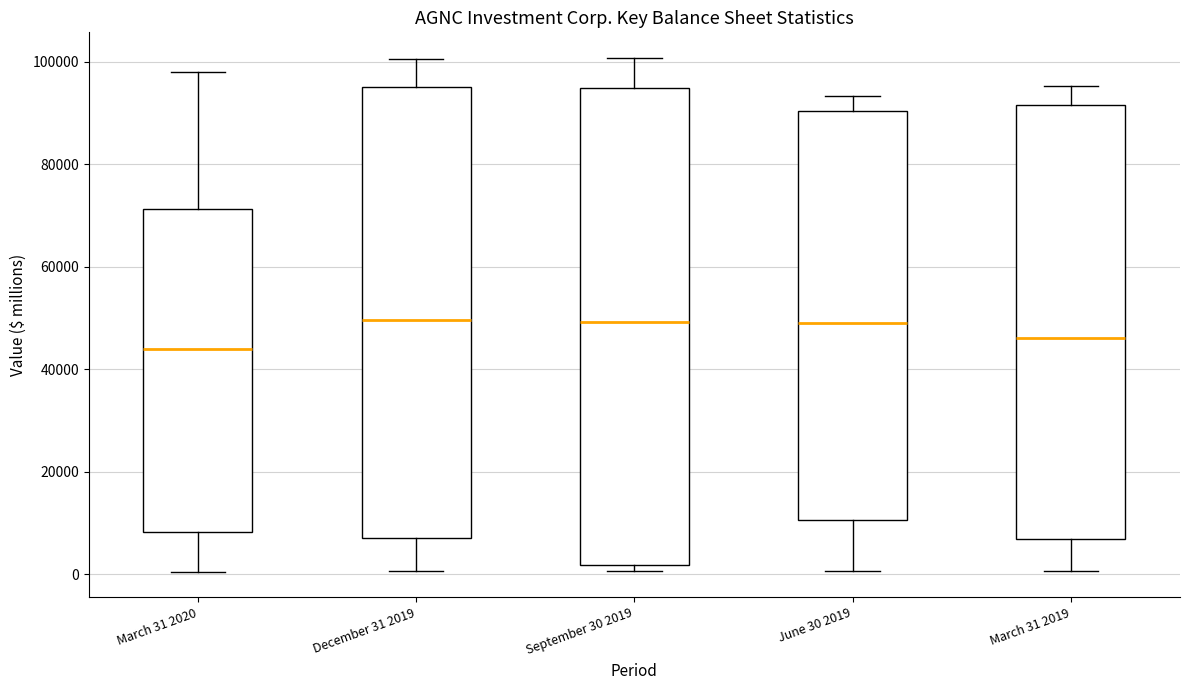

Which box's median line is the lowest?

March 31 2020